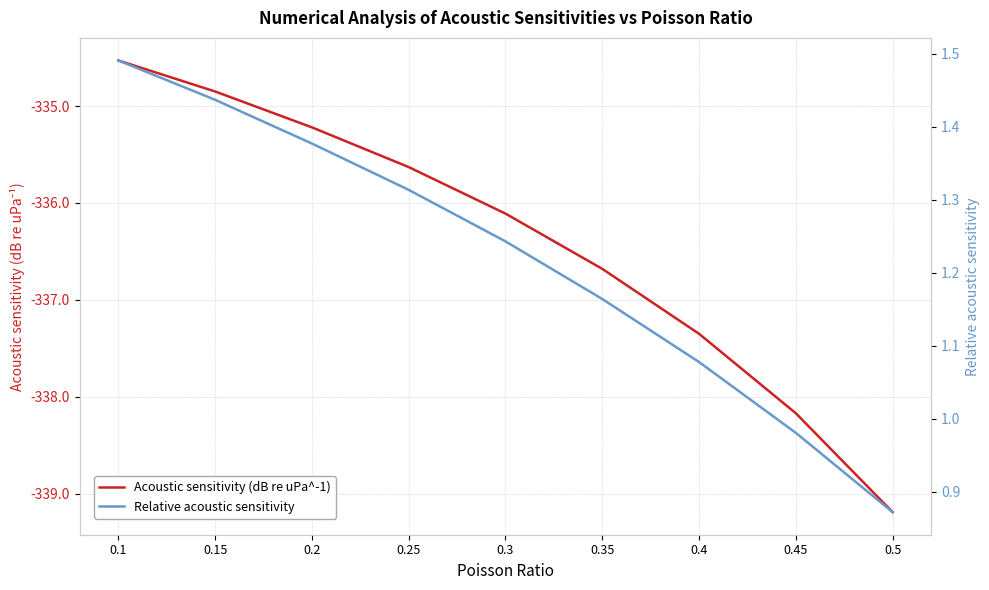

True or false: Relative acoustic sensitivity and Acoustic sensitivity (dB re uPa^-1) intersect in this chart.

False